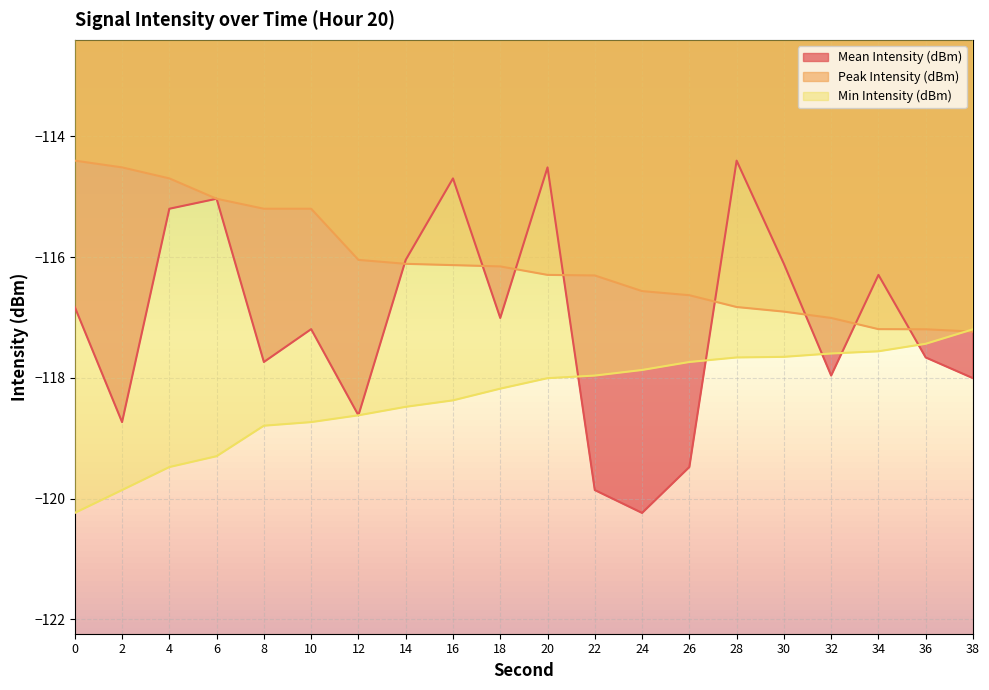

How many lines are shown in the chart?

3